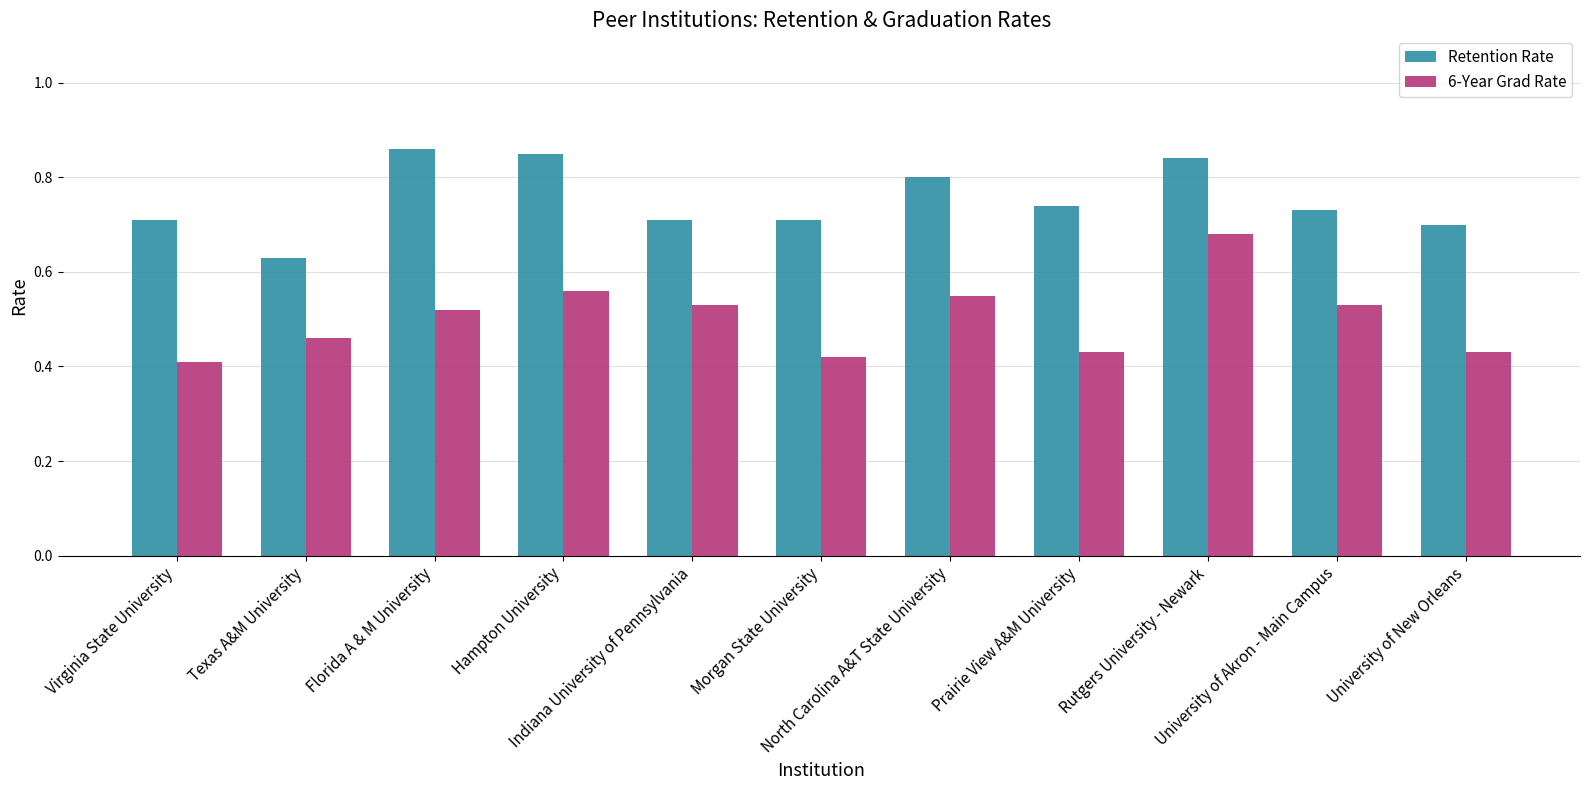

List the series in order of their peak value, highest first.

Retention Rate, 6-Year Grad Rate